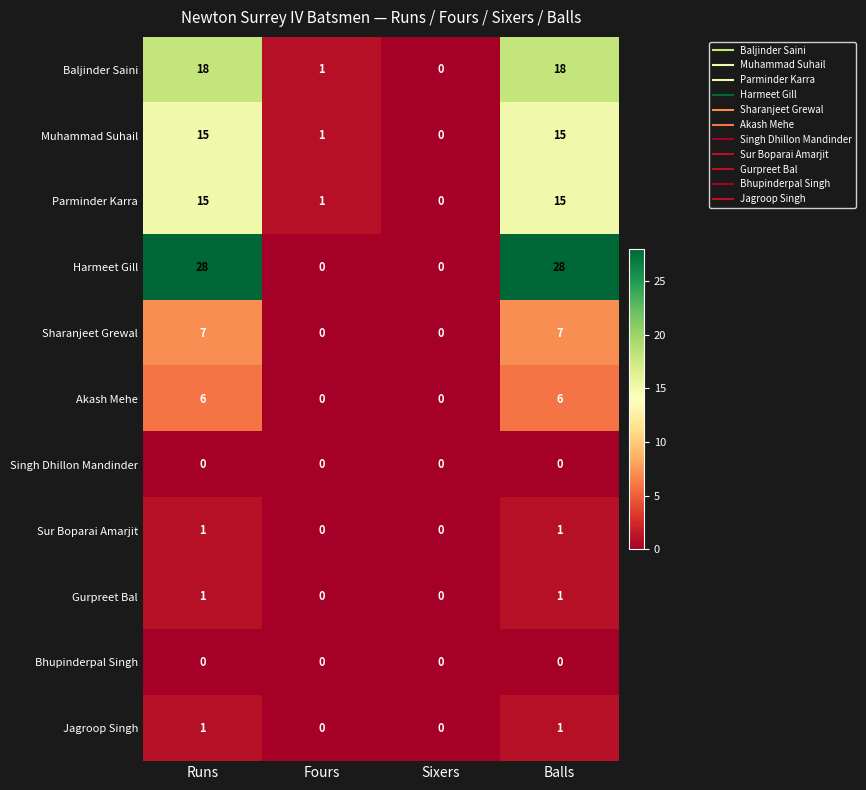

Which series has the largest total across all categories?

Harmeet Gill